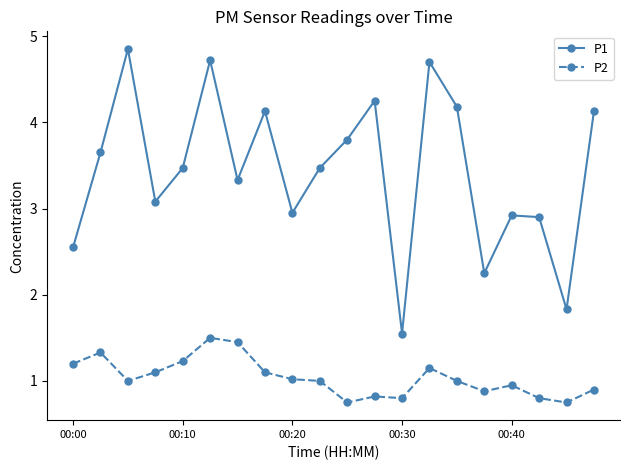

Rank the series by their maximum value, from highest to lowest.

P1, P2